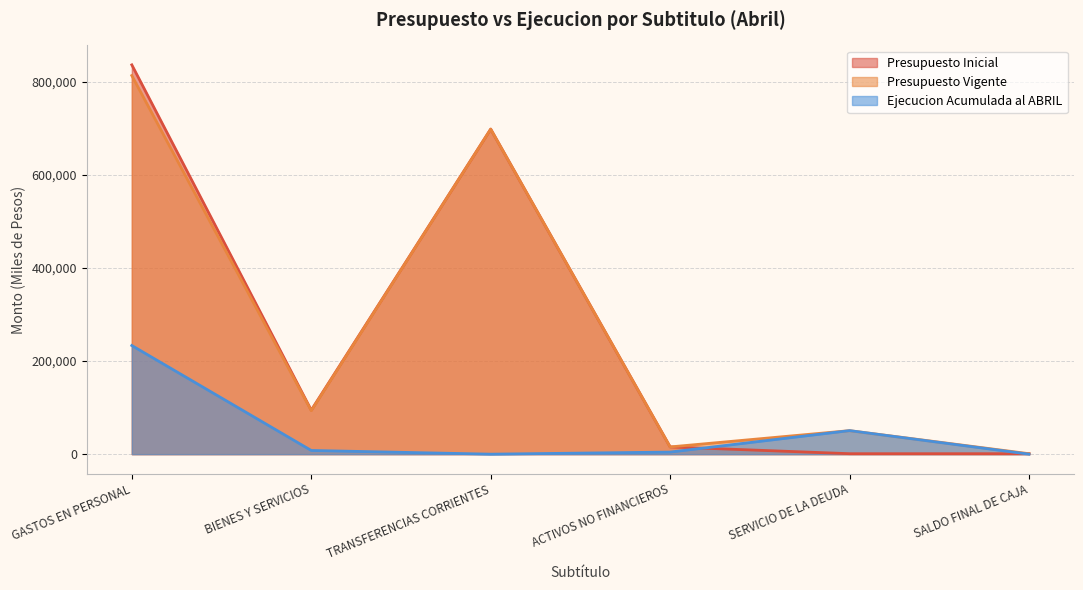

What is the label of the 2nd point from the left?

BIENES Y SERVICIOS